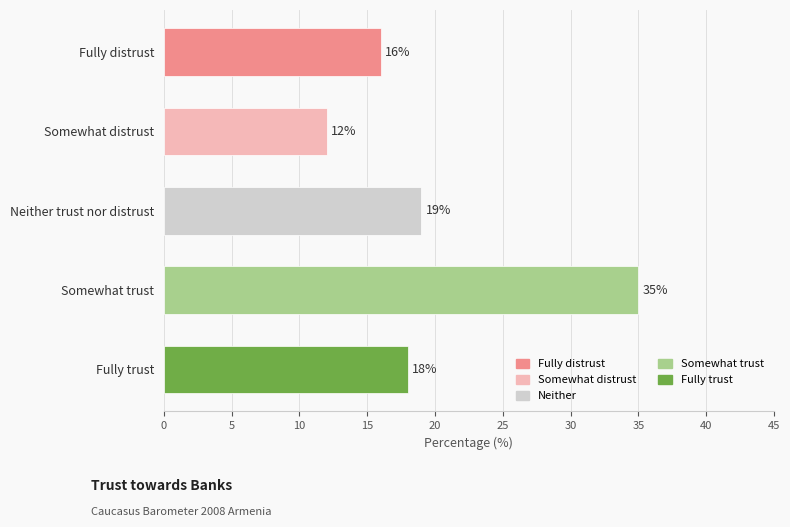

What is the ratio of the value at Somewhat distrust to the value at Somewhat trust?

0.3